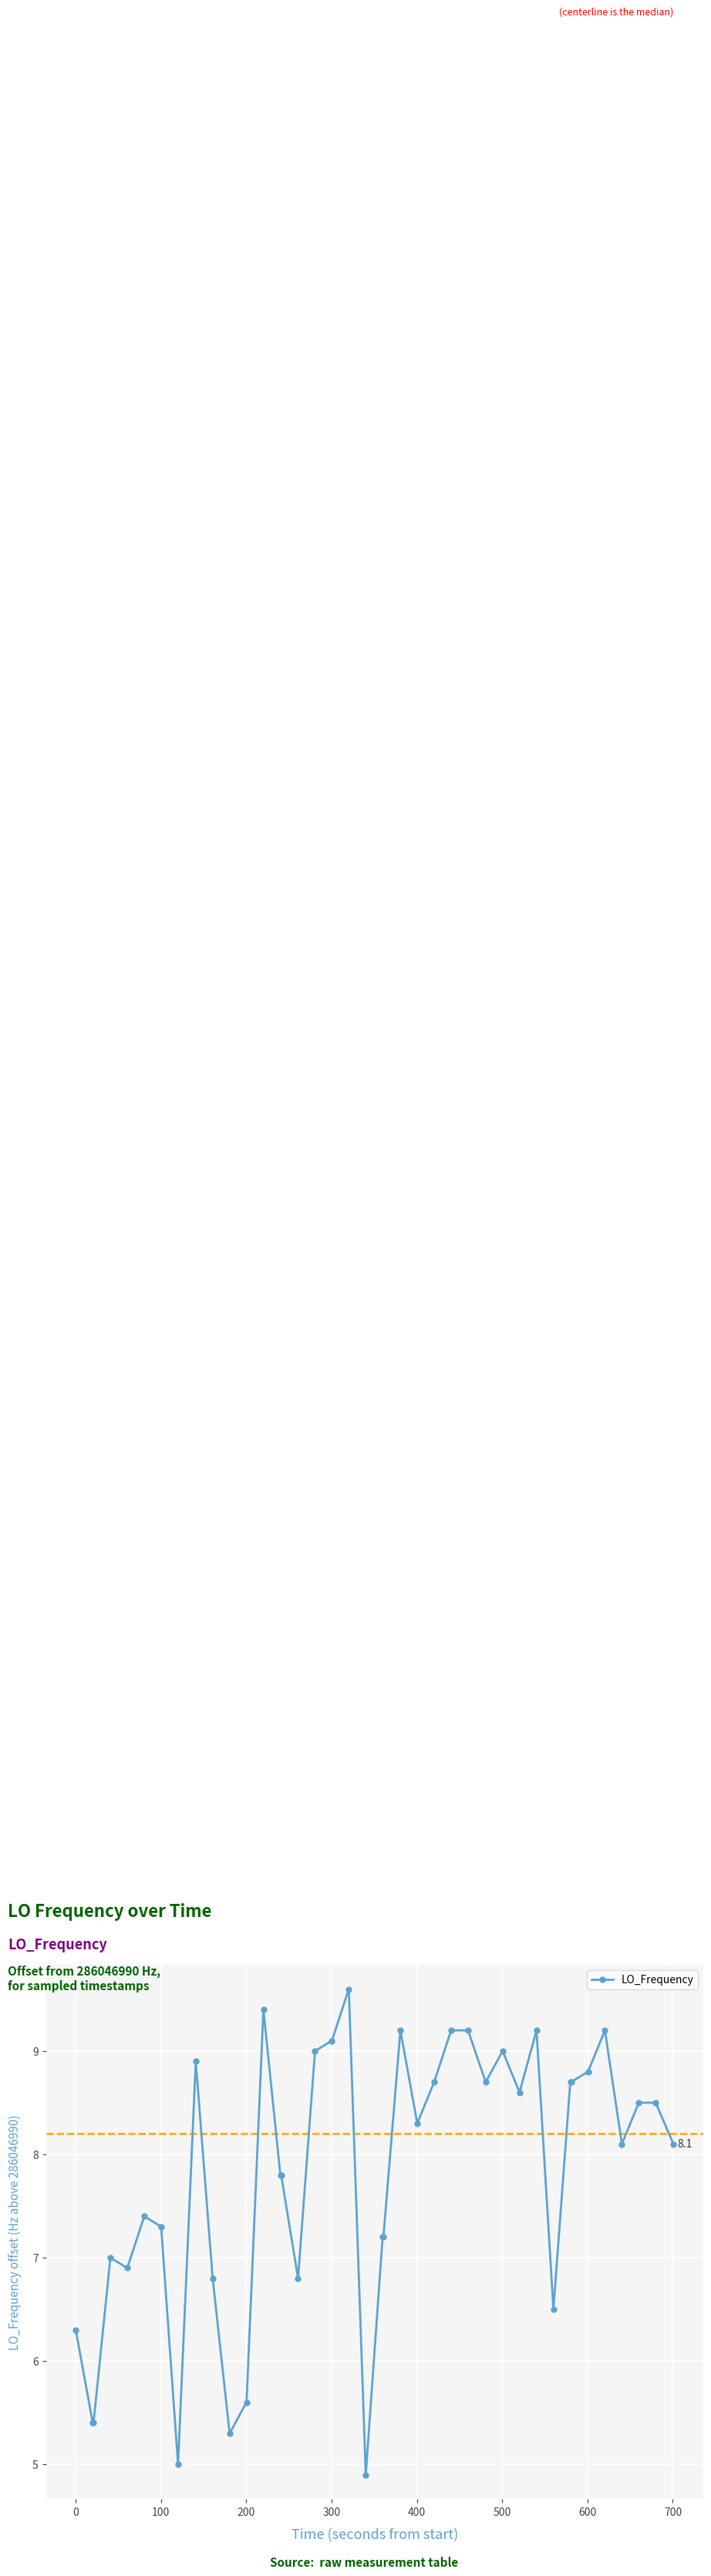

What is the sum of all values?

311.3